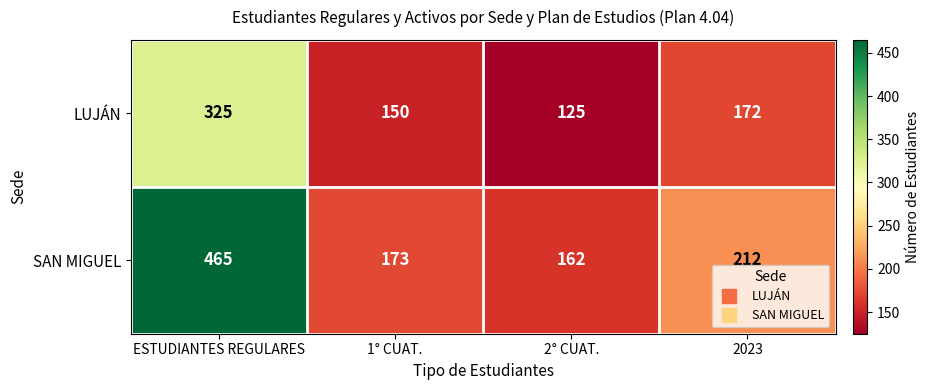

How many LUJÁN values are between 150 and 325?

3